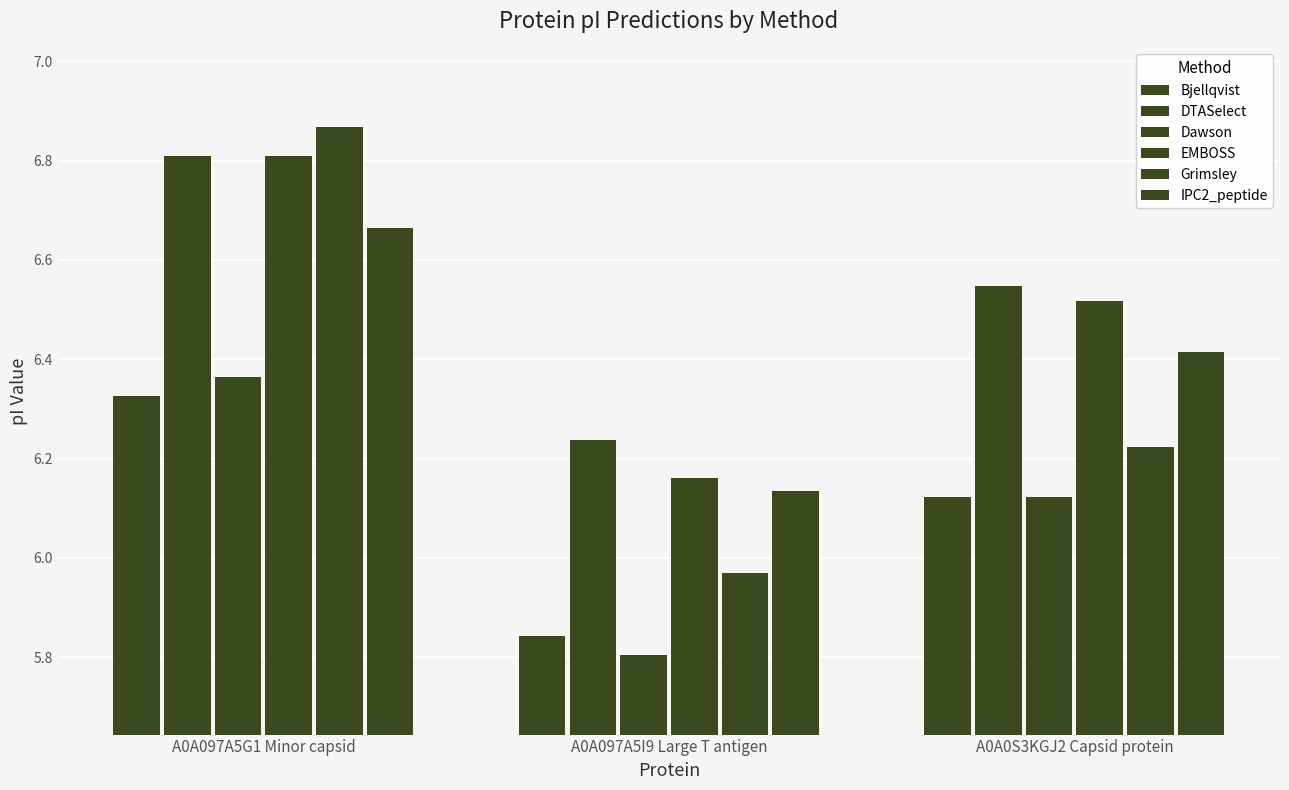

How many data points does each series have?

3